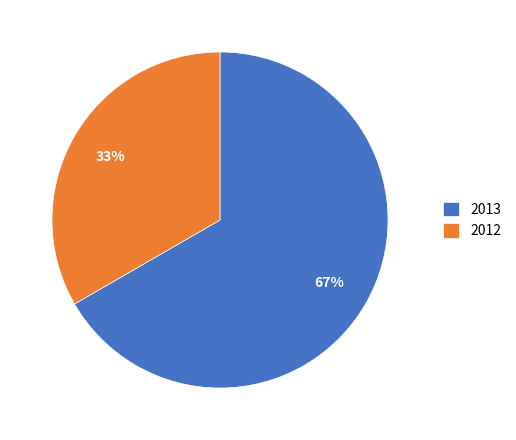

To the nearest percent, what percentage of the pie is 2013?

67%